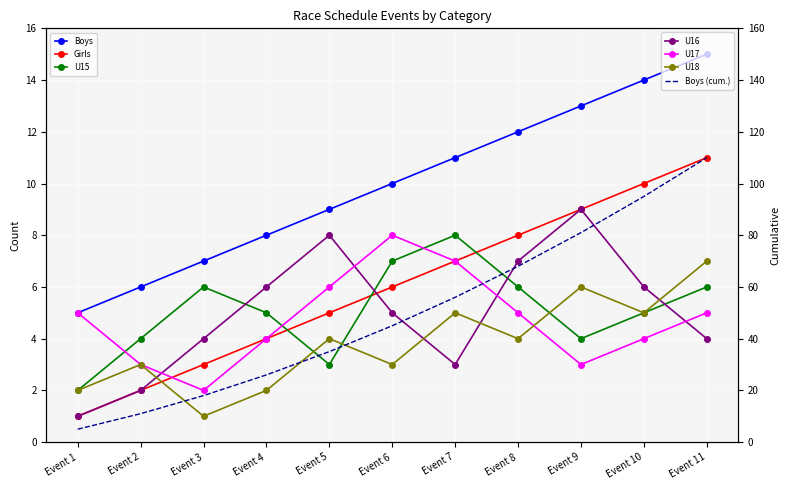

What is the difference between the highest and lowest values at Event 11?

11